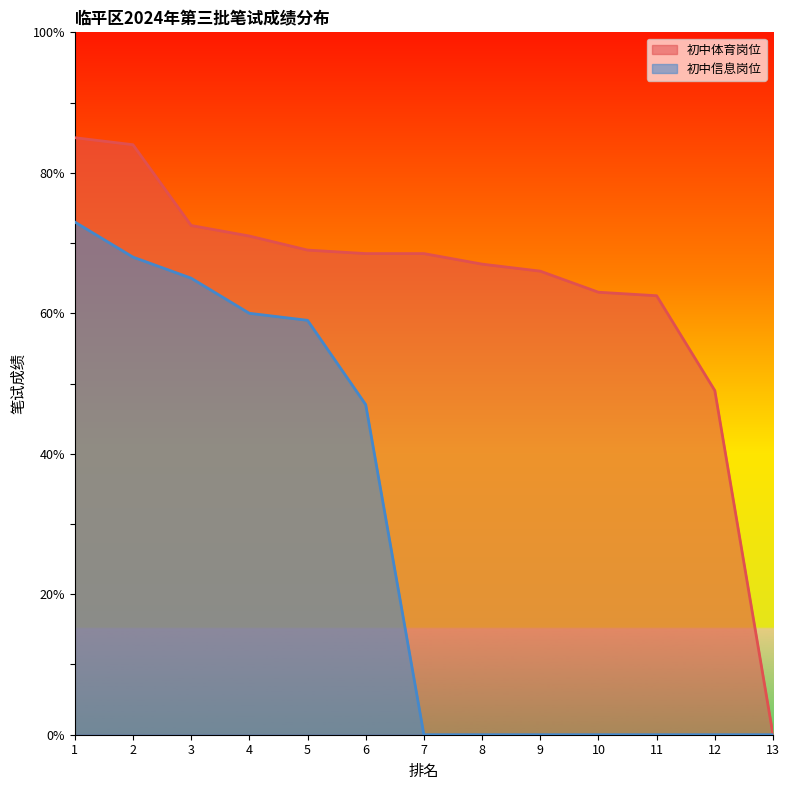

Reading left to right, list all the values displayed in this chart.

初中体育岗位: 1=85.0	2=84.0	3=72.5	4=71.0	5=69.0	6=68.5	7=68.5	8=67.0	9=66.0	10=63.0	11=62.5	12=49.0	13=0.0
初中信息岗位: 1=73.0	2=68.0	3=65.0	4=60.0	5=59.0	6=47.0	7=0.0	8=0.0	9=0.0	10=0.0	11=0.0	12=0.0	13=0.0